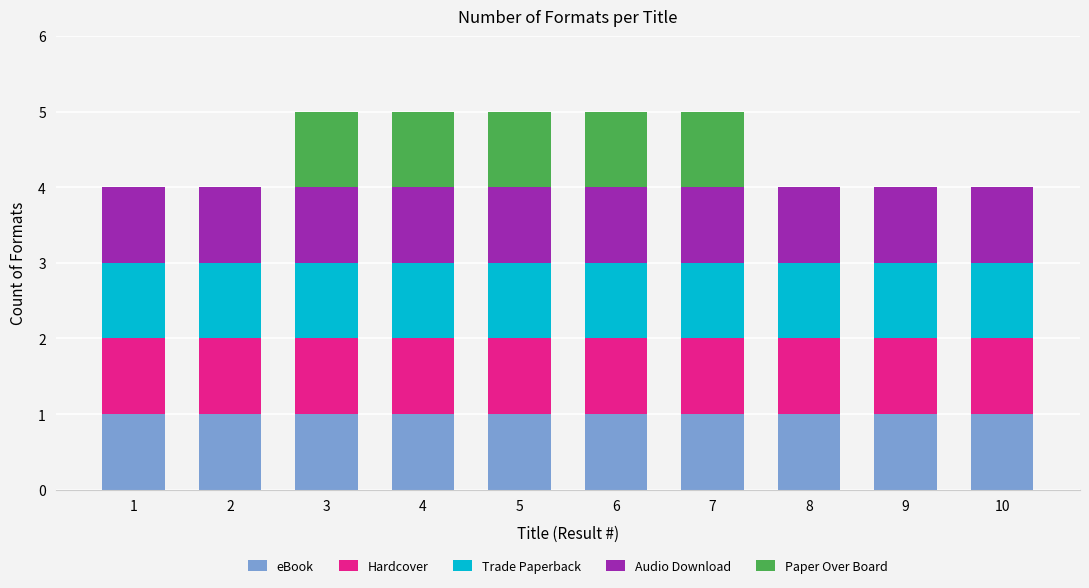

How many data points does each series have?

10